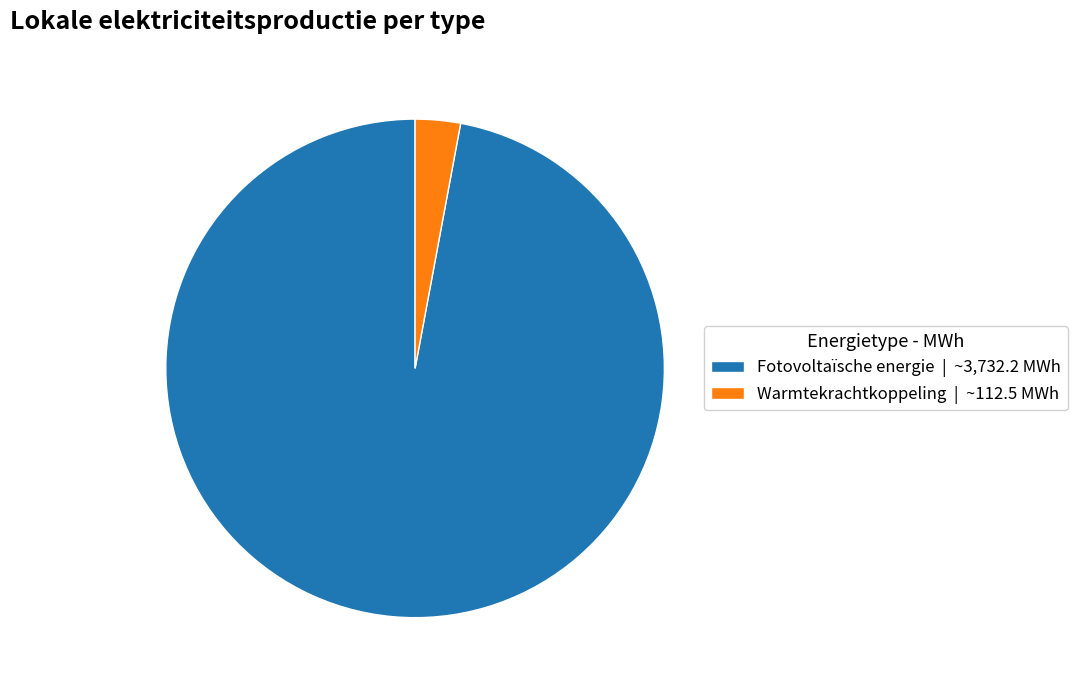

Which has a higher value, Warmtekrachtkoppeling | ~112.5 MWh or Fotovoltaïsche energie | ~3,732.2 MWh?

Fotovoltaïsche energie | ~3,732.2 MWh